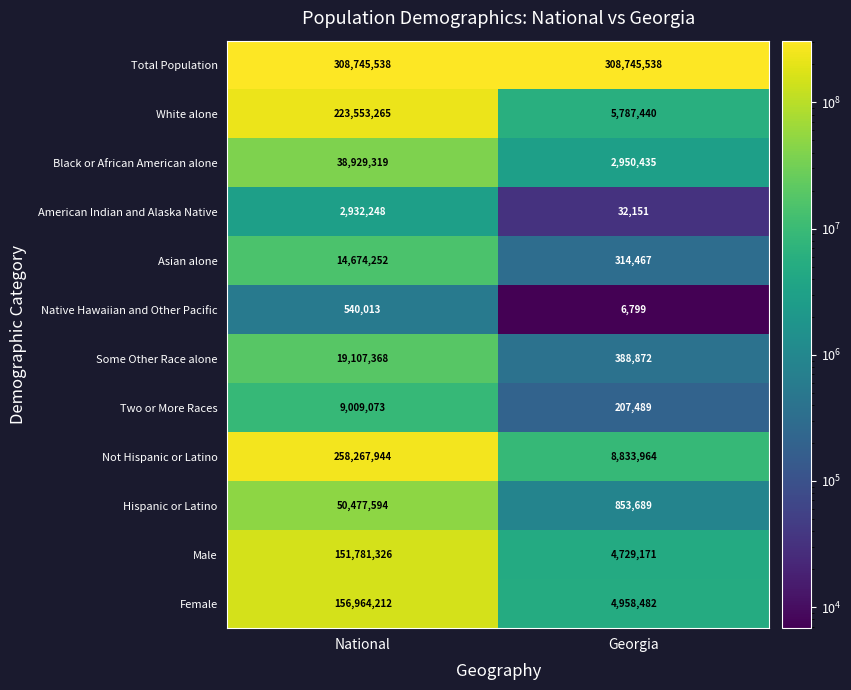

Reading left to right, list all the values displayed in this chart.

Total Population: National=308745538	Georgia=308745538
White alone: National=223553265	Georgia=5787440
Black or African American alone: National=38929319	Georgia=2950435
American Indian and Alaska Native: National=2932248	Georgia=32151
Asian alone: National=14674252	Georgia=314467
Native Hawaiian and Other Pacific: National=540013	Georgia=6799
Some Other Race alone: National=19107368	Georgia=388872
Two or More Races: National=9009073	Georgia=207489
Not Hispanic or Latino: National=258267944	Georgia=8833964
Hispanic or Latino: National=50477594	Georgia=853689
Male: National=151781326	Georgia=4729171
Female: National=156964212	Georgia=4958482